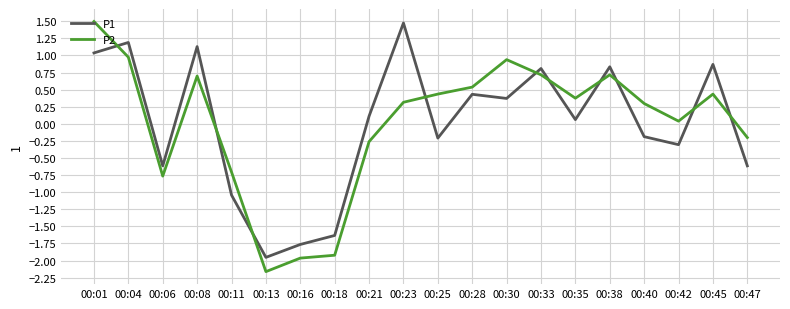

Read the P1 value at 00:35.

0.1